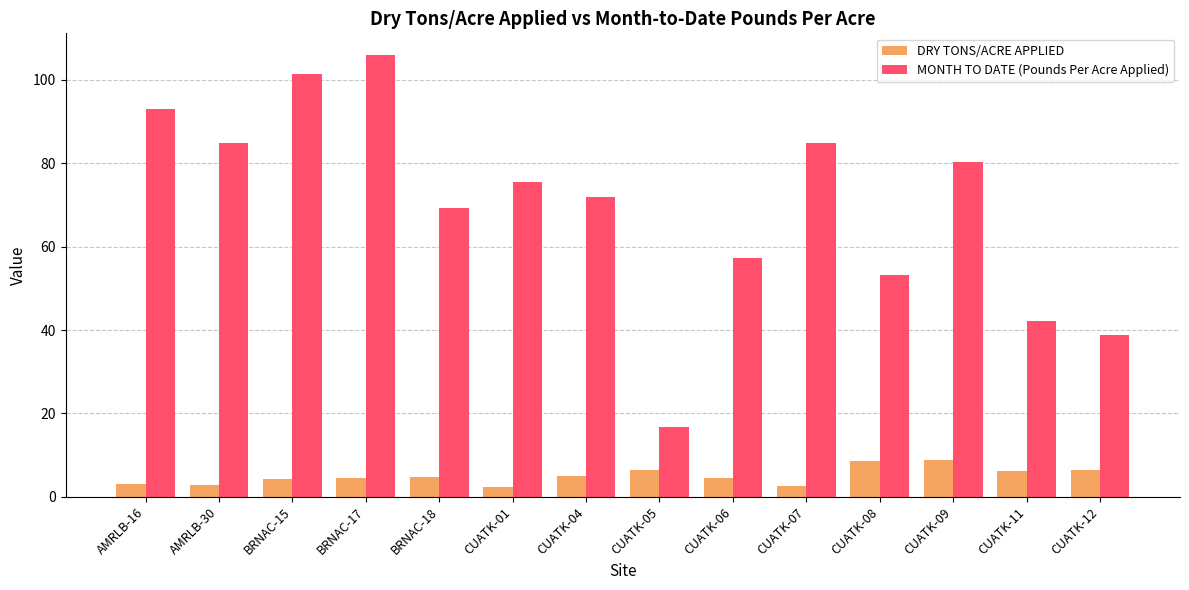

What is the label of the 12th bar from the left?

CUATK-09